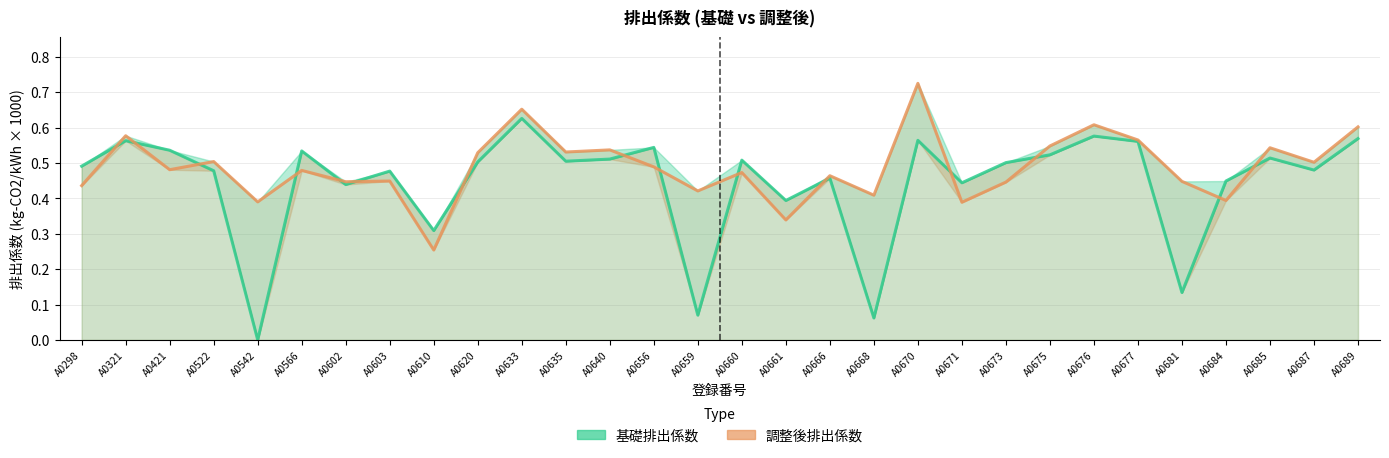

Which series has the widest spread of values?

基礎排出係数